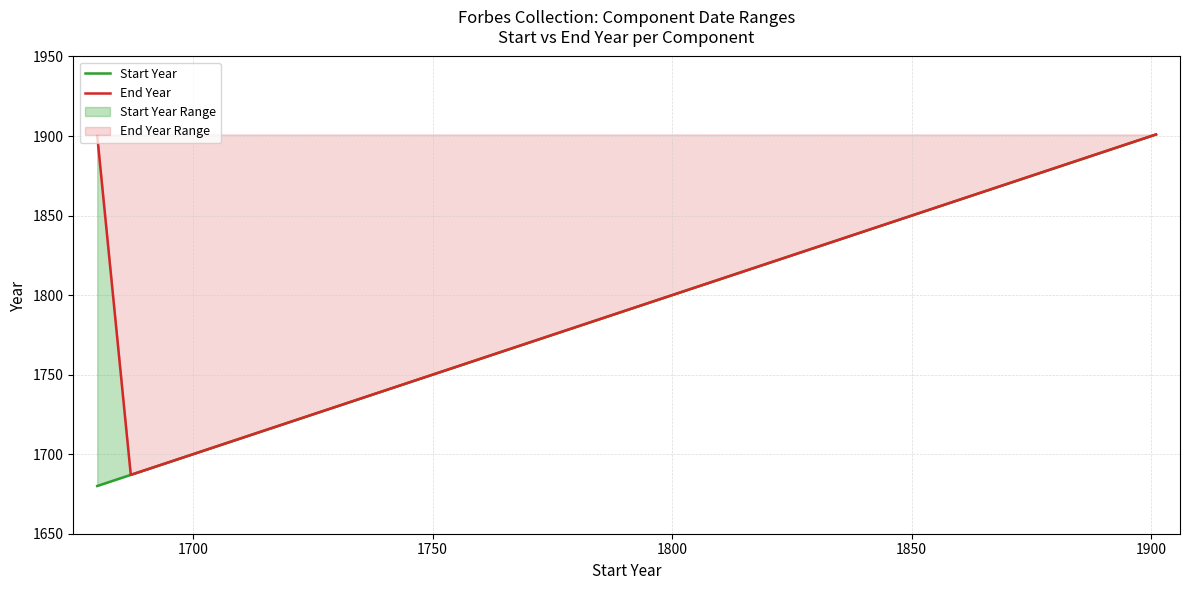

What is the average value of the Start Year series?

1832